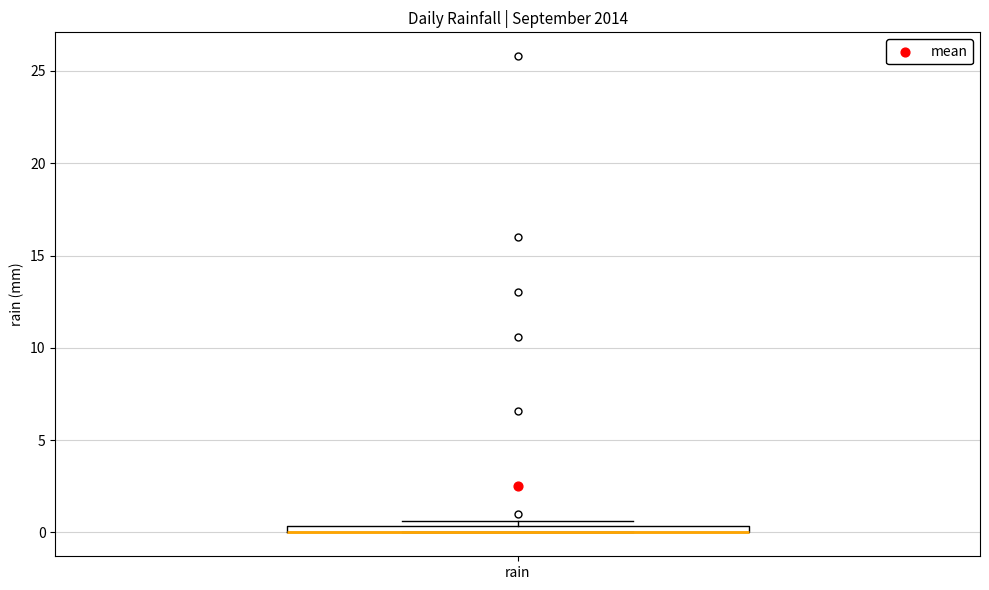

Where is the upper edge of the box for rain on the y-axis? The values are not printed on the chart, so give them approximately, as read against the axis.

0.5